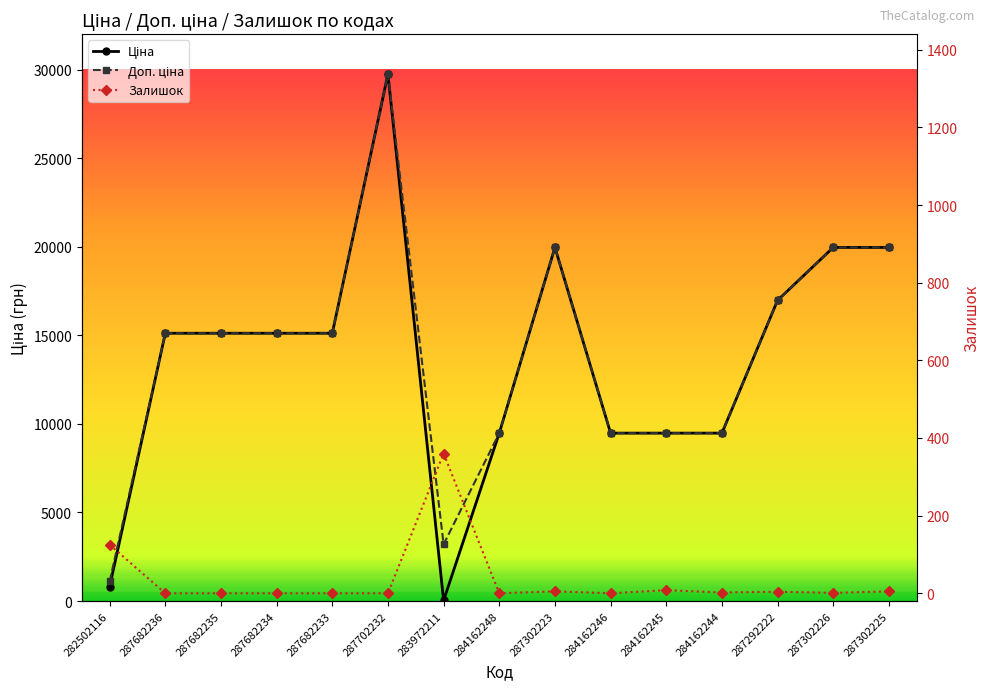

How many interior local valleys does the Ціна series have?

1